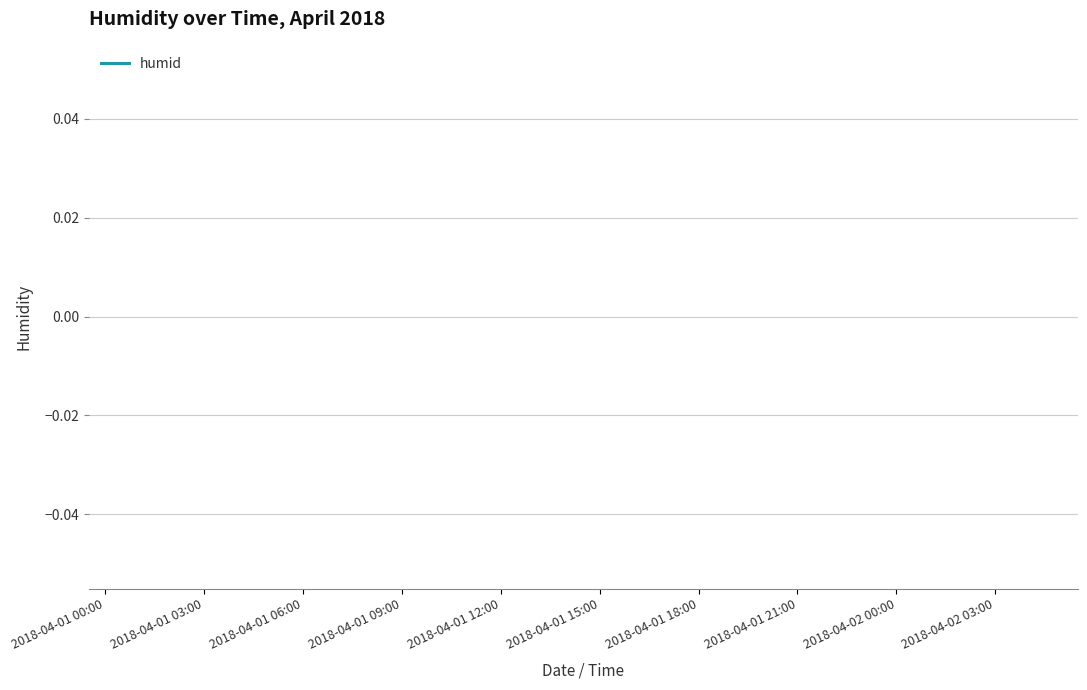

How many data points does each series have?

30